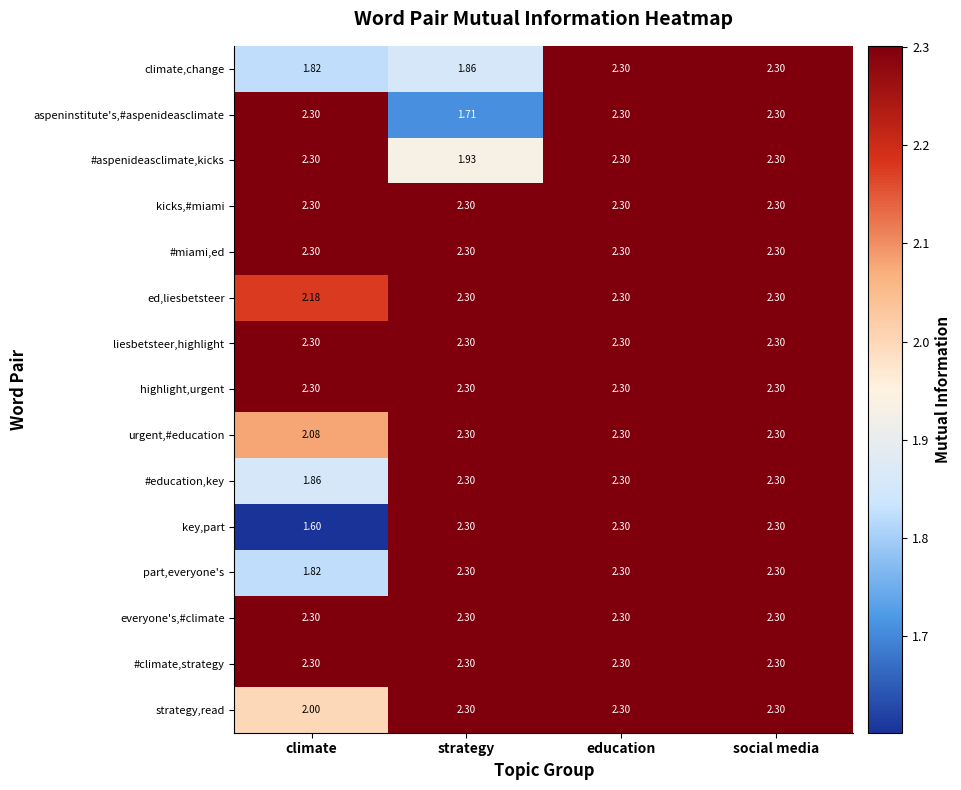

Which category has the lowest value in the urgent,#education series?

climate